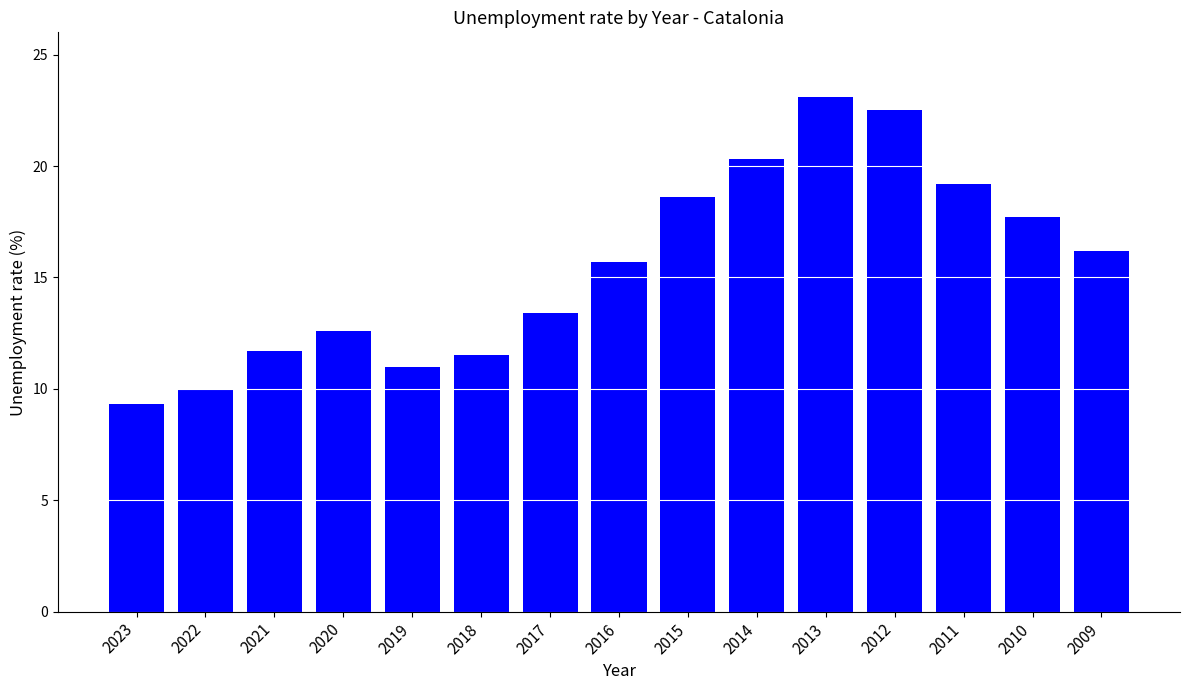

Reading right to left, transcribe all the data shown in this chart.

16.2	17.7	19.2	22.5	23.1	20.3	18.6	15.7	13.4	11.5	11.0	12.6	11.7	10.0	9.3